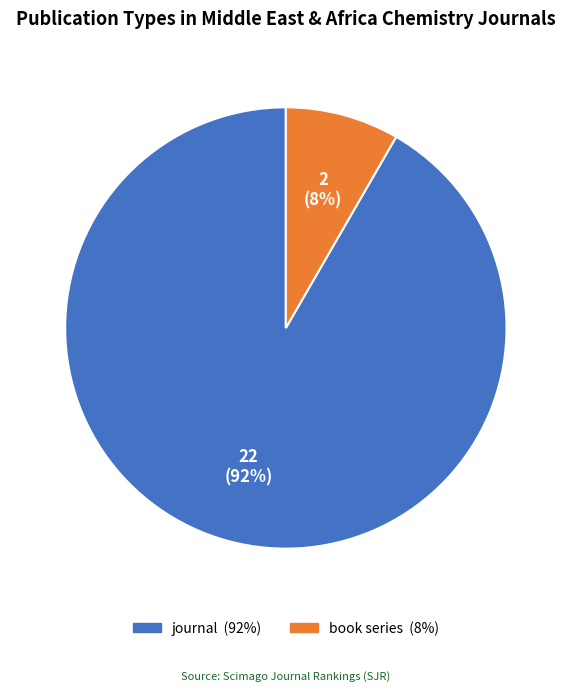

Is journal the majority of the pie?

Yes